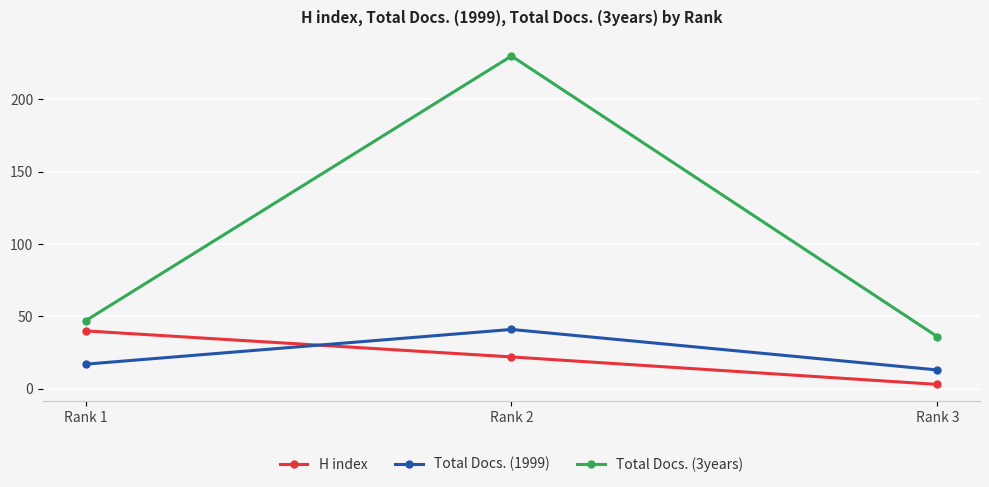

At how many categories does at least one series exceed 218?

1